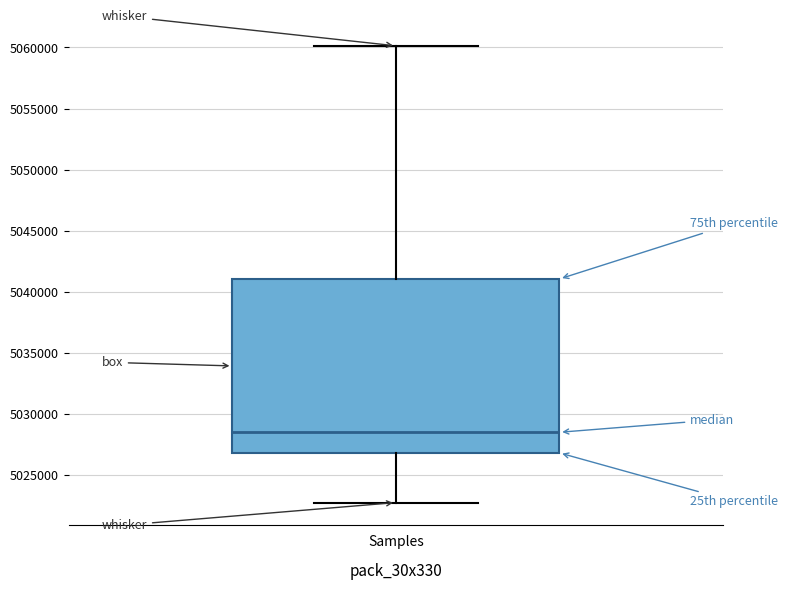

Where is the lower edge of the box for Samples on the y-axis? The values are not printed on the chart, so give them approximately, as read against the axis.

5027000